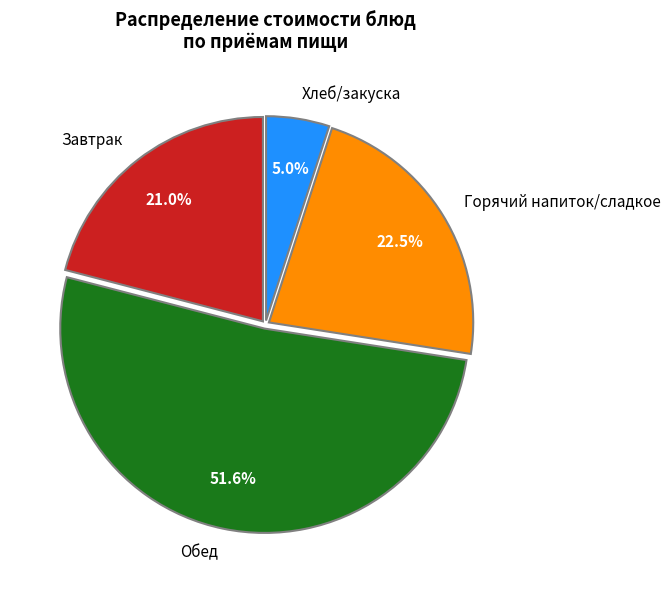

Does any single category account for the majority?

Yes